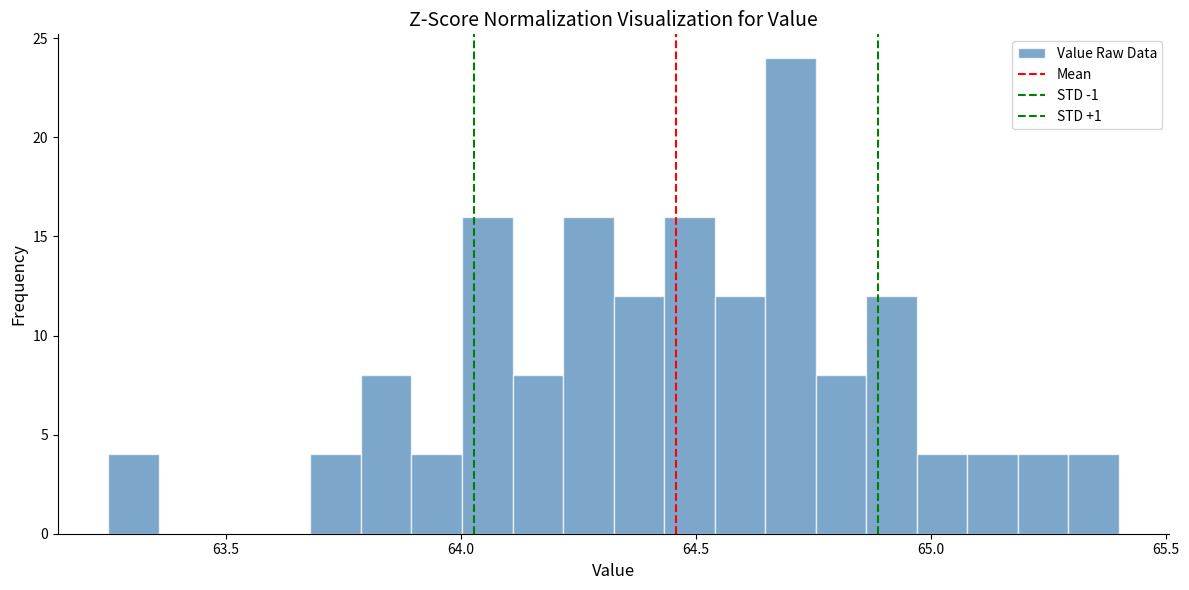

Around what value on the x-axis is the tallest bar? Give the approximate position of its centre, as read against the axis.

64.70